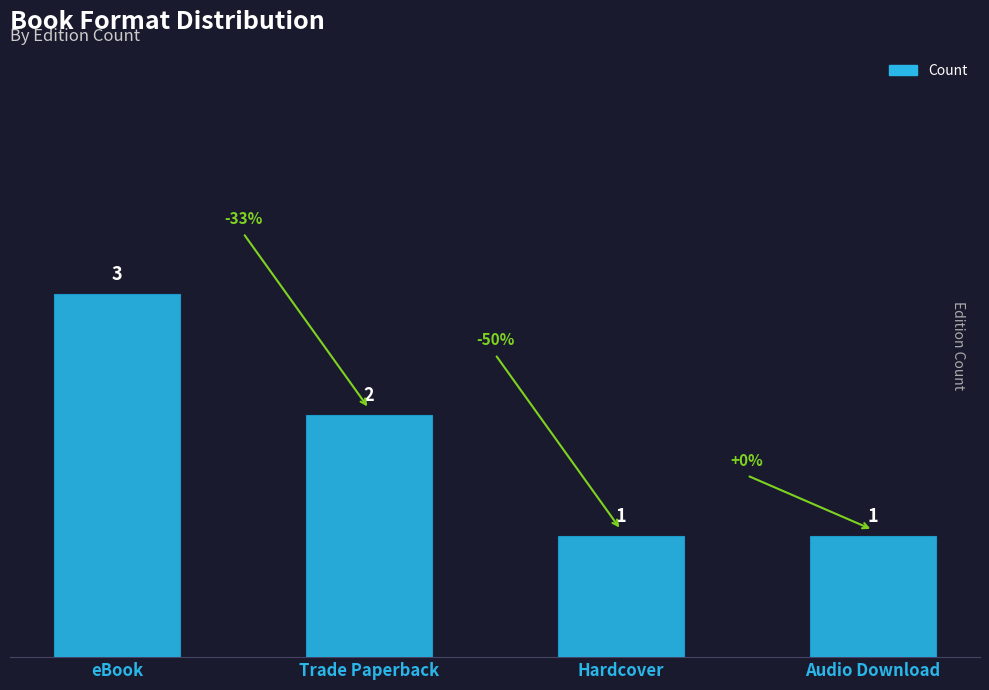

Reading left to right, transcribe all the data shown in this chart.

eBook=3	Trade Paperback=2	Hardcover=1	Audio Download=1